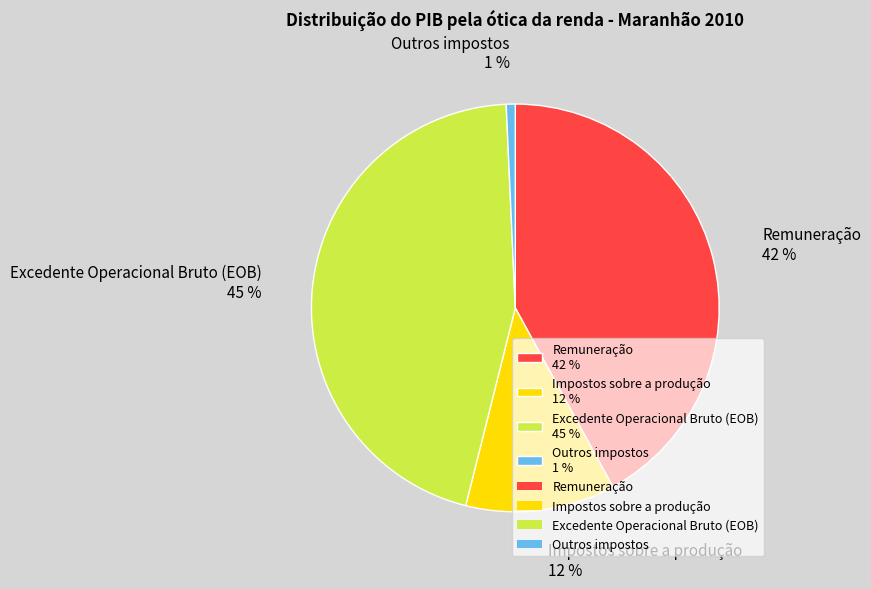

Which has a higher value, Outros impostos or Impostos sobre a produção?

Impostos sobre a produção